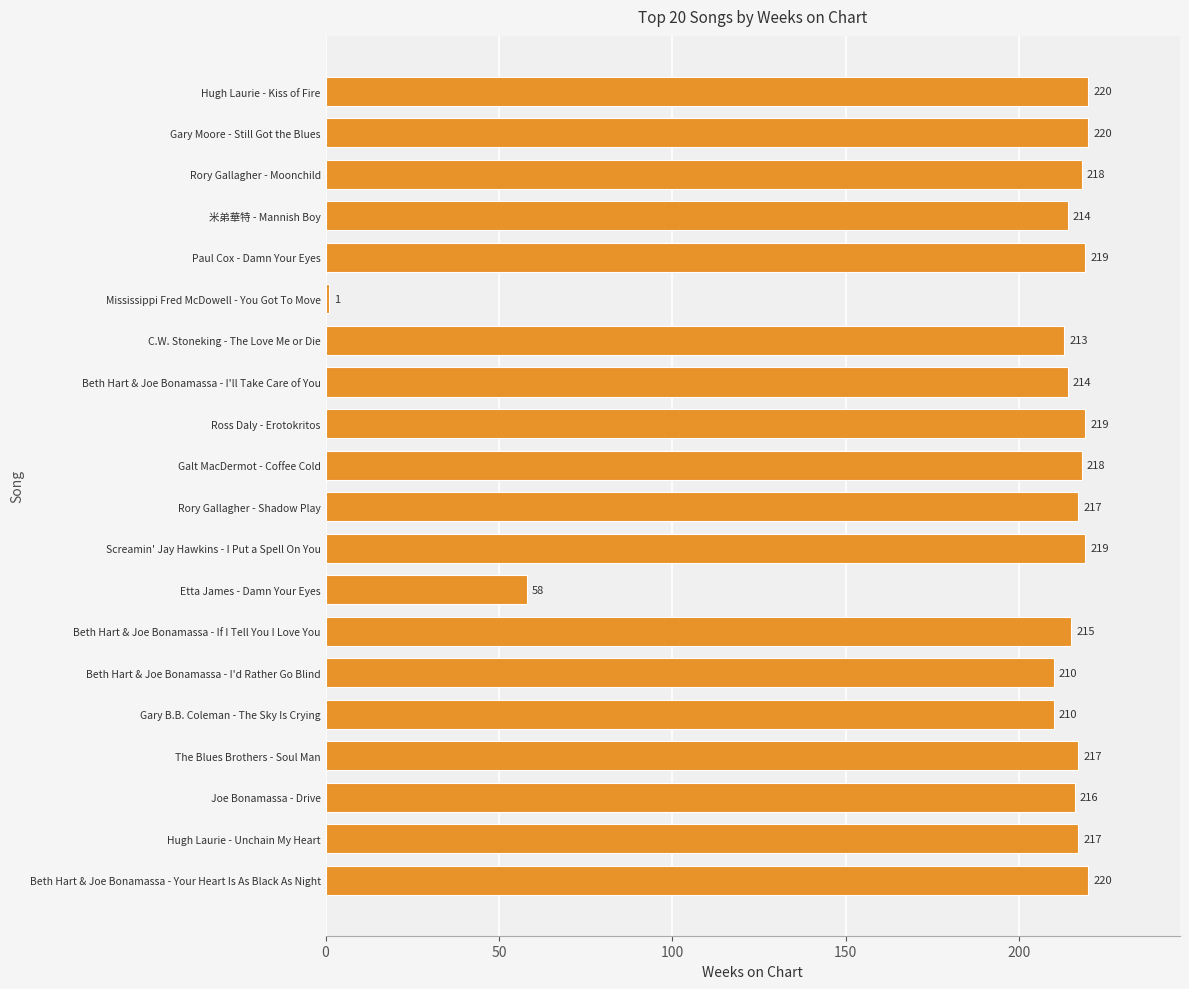

What is the average value?

198